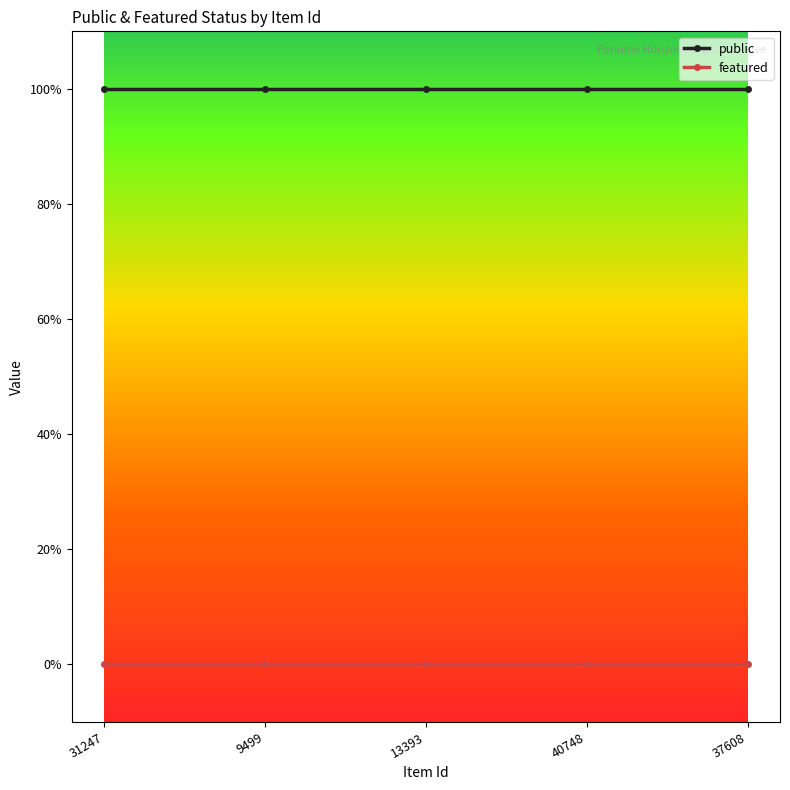

Is the value of featured at 9499 greater than the value of public at 13393?

No